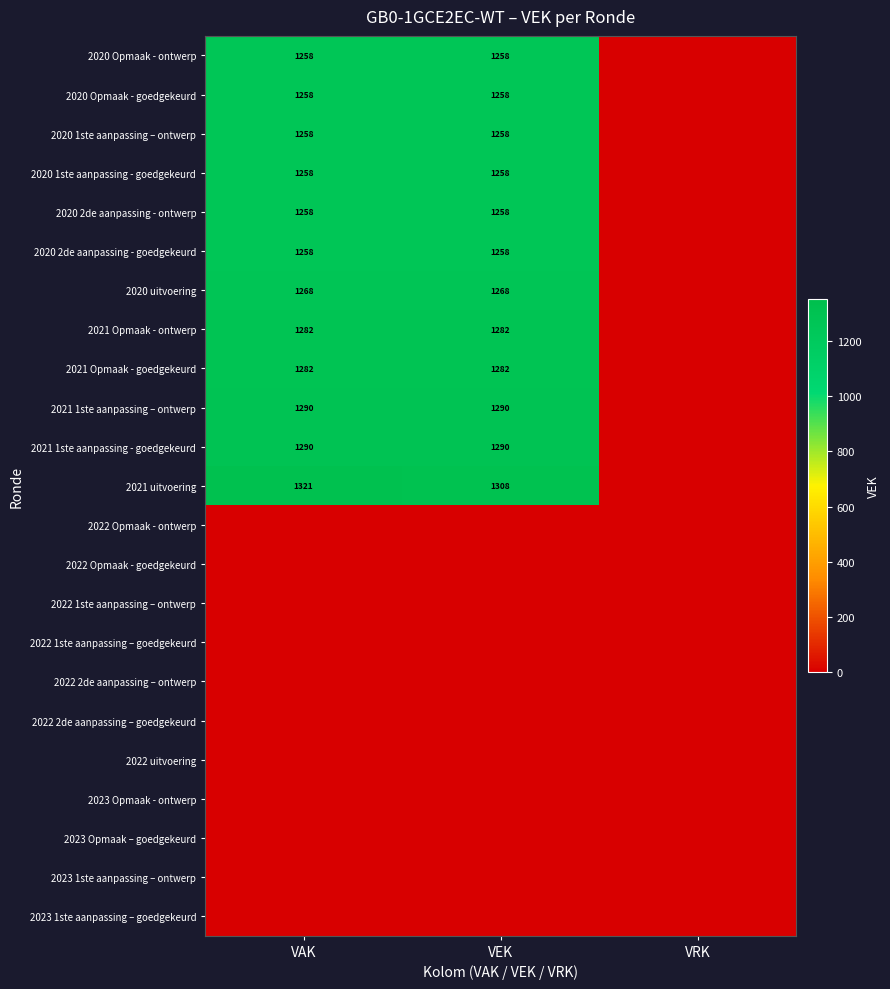

The 2020 1ste aanpassing - goedgekeurd series shows 1258 at VEK. True or false?

True